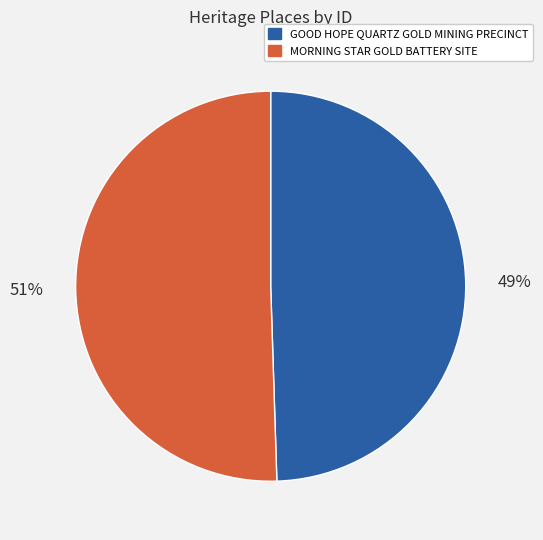

Rank the categories by value from highest to lowest.

MORNING STAR GOLD BATTERY SITE, GOOD HOPE QUARTZ GOLD MINING PRECINCT